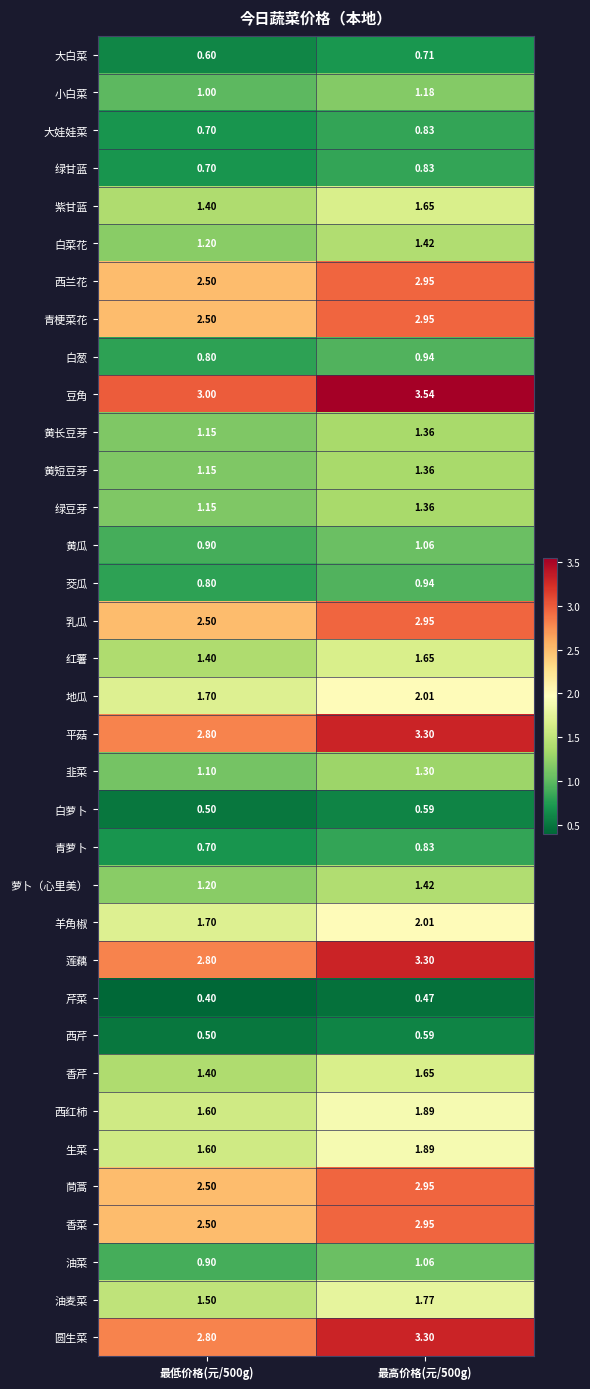

Which series changed the most between 最低价格(元/500g) and 最高价格(元/500g)?

豆角